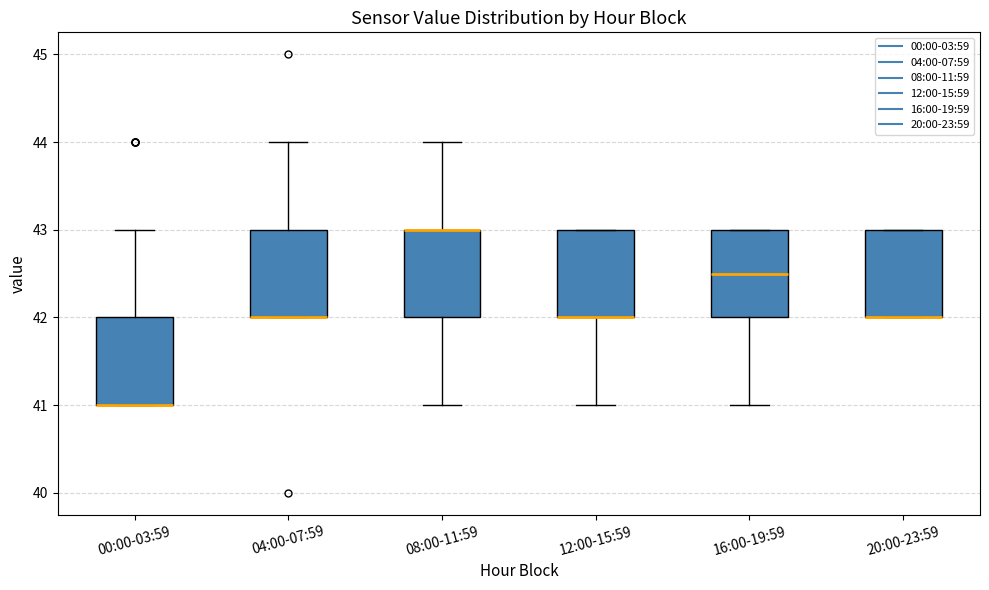

Reading left to right, transcribe this box plot: for each box, give where its median line is, the range the box spans, and where its two whiskers end, as read against the y-axis. The values are not printed on the chart, so give them approximately, as read against the axis.

00:00-03:59: median 41.0 (drawn on the box's lower edge), box 41.0 to 42.0, whiskers 41.0 to 43.0
04:00-07:59: median 42.0 (drawn on the box's lower edge), box 42.0 to 43.0, whiskers 42.0 to 44.0
08:00-11:59: median 43.0 (drawn on the box's upper edge), box 42.0 to 43.0, whiskers 41.0 to 44.0
12:00-15:59: median 42.0 (drawn on the box's lower edge), box 42.0 to 43.0, whiskers 41.0 to 43.0
16:00-19:59: median 42.5, box 42.0 to 43.0, whiskers 41.0 to 43.0
20:00-23:59: median 42.0 (drawn on the box's lower edge), box 42.0 to 43.0, whiskers 42.0 to 43.0